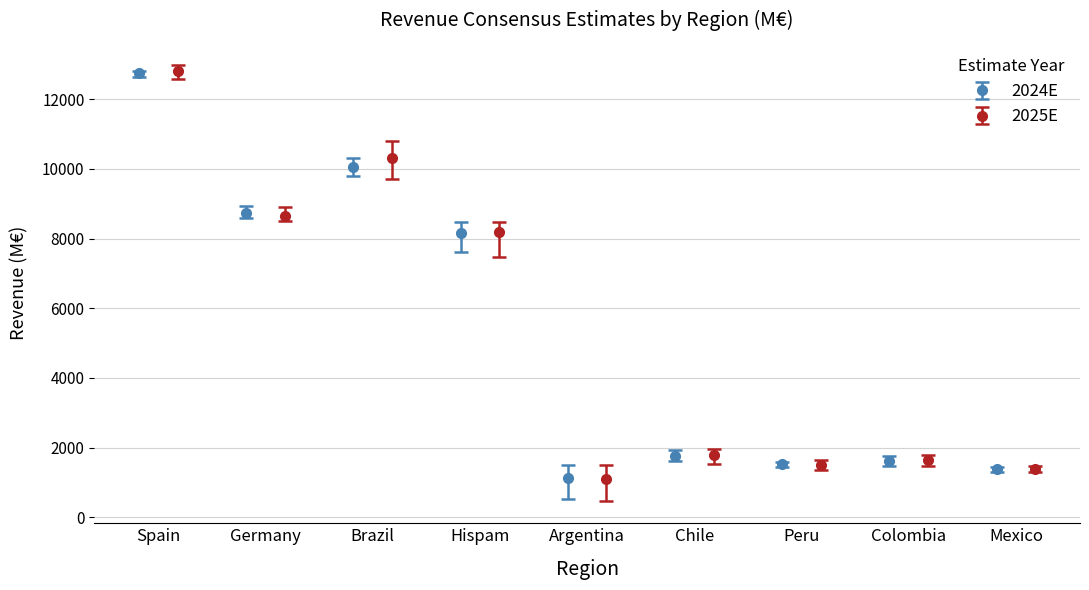

True or false: 2025E has more than 0 points higher than both neighbors.

True